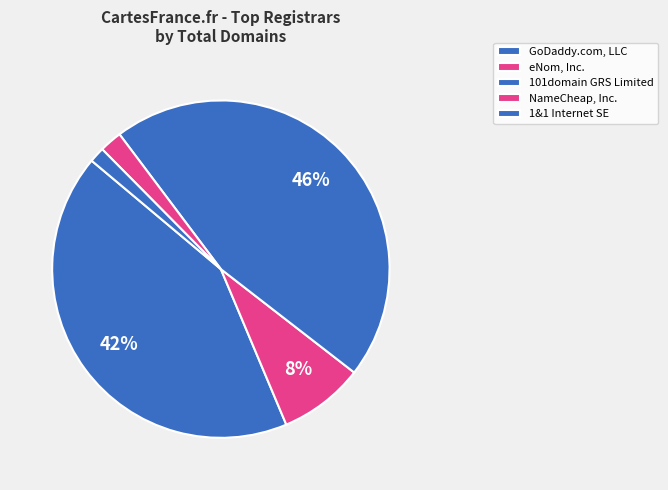

To the nearest percent, what is the combined percentage of eNom, Inc. and NameCheap, Inc.?

10%